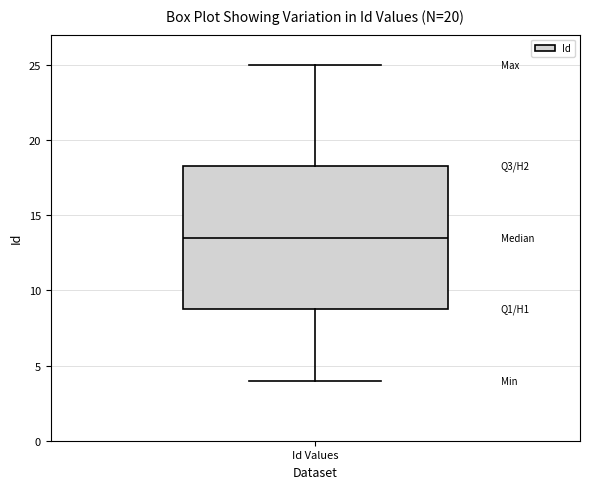

Transcribe this box plot: give where the median line is, the range the box spans, and where the two whiskers end, as read against the y-axis. The values are not printed on the chart, so give them approximately, as read against the axis.

median 13.5, box 9.0 to 18.5, whiskers 4.0 to 25.0